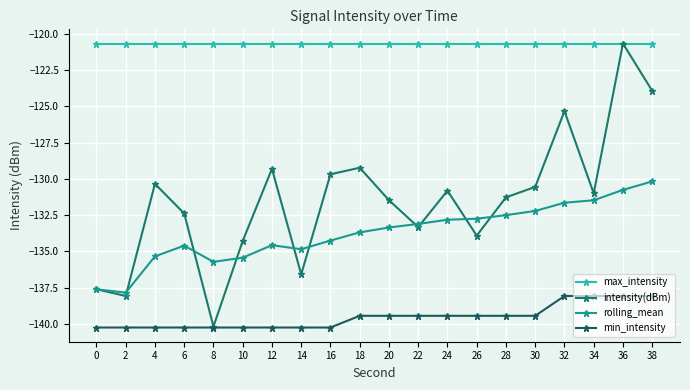

The min_intensity series shows -140.2 at 8. True or false?

True